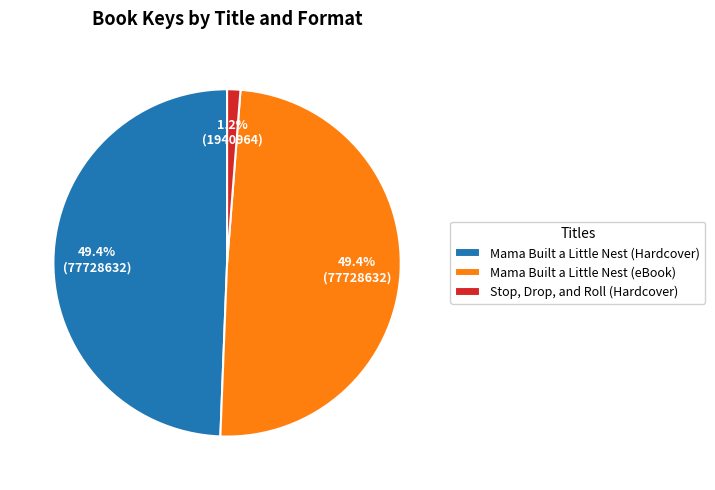

What percentage is the Stop, Drop, and Roll (Hardcover) slice, to the nearest percent?

1%